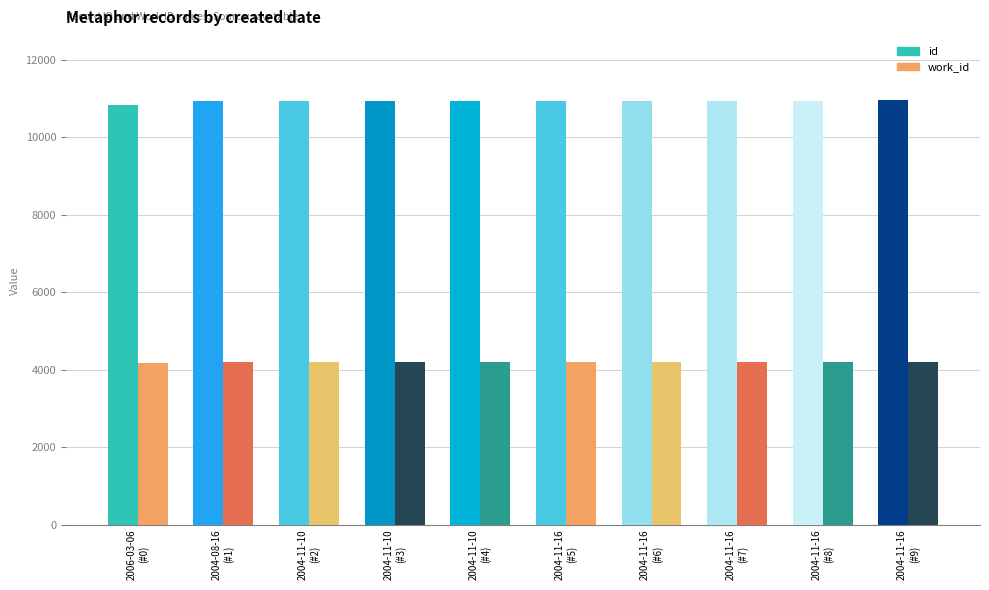

Which series has the largest total across all categories?

id